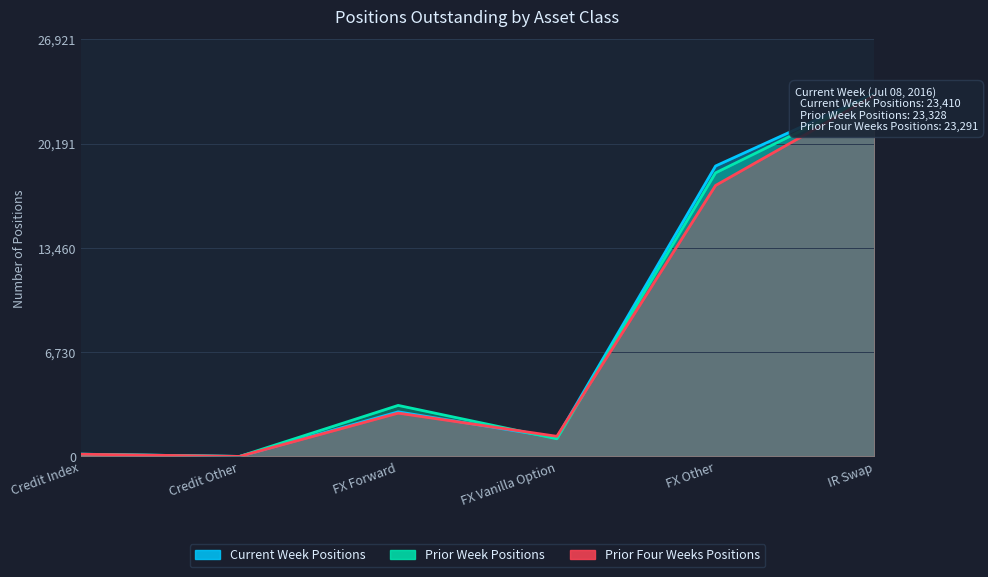

In Prior Week Positions, how many points are higher than both neighbors (excluding endpoints)?

1